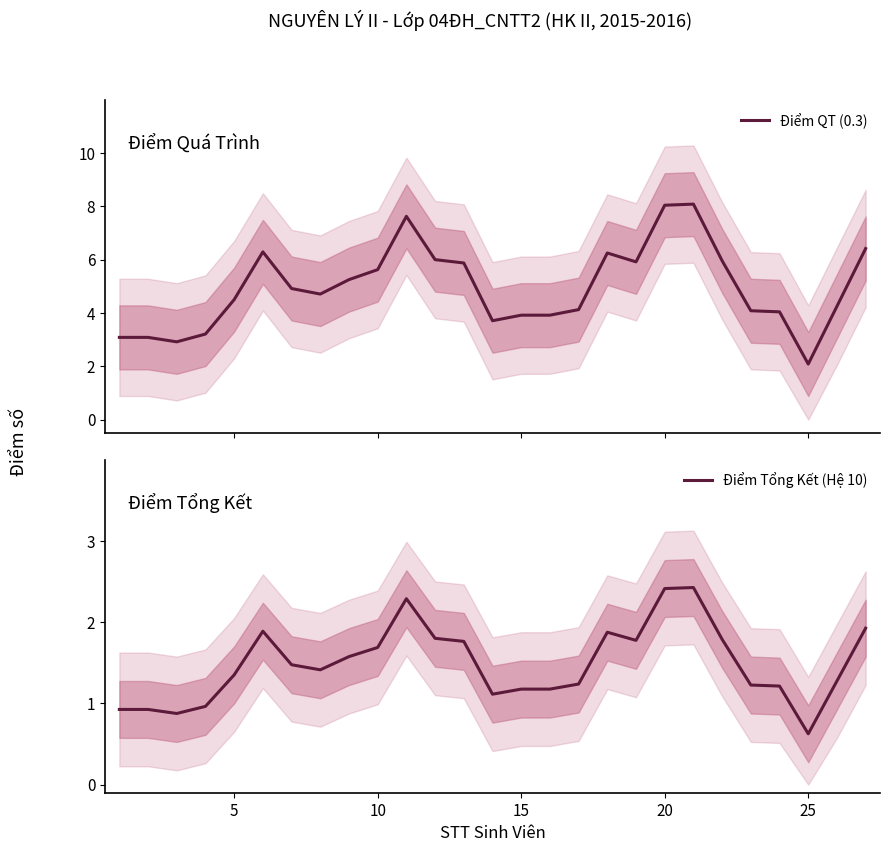

What is the smallest value displayed?

0.6